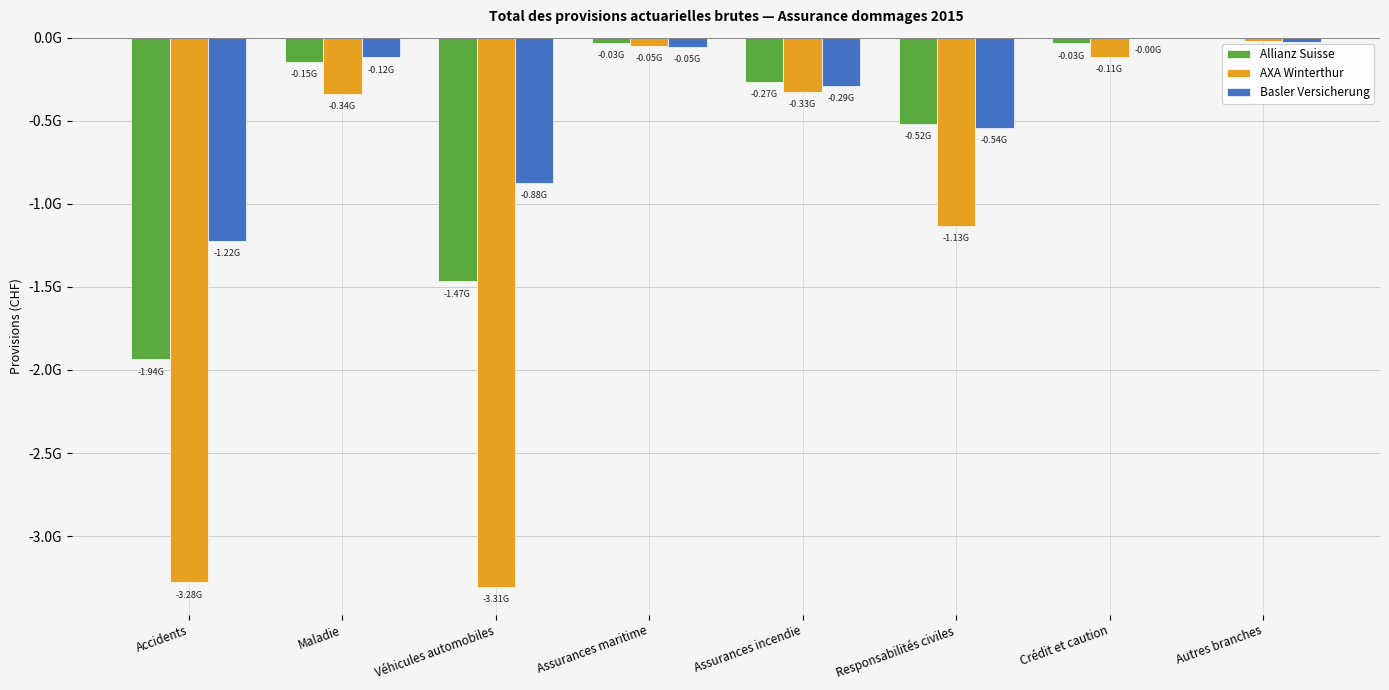

What are all the series names shown in the legend?

Allianz Suisse, AXA Winterthur, Basler Versicherung